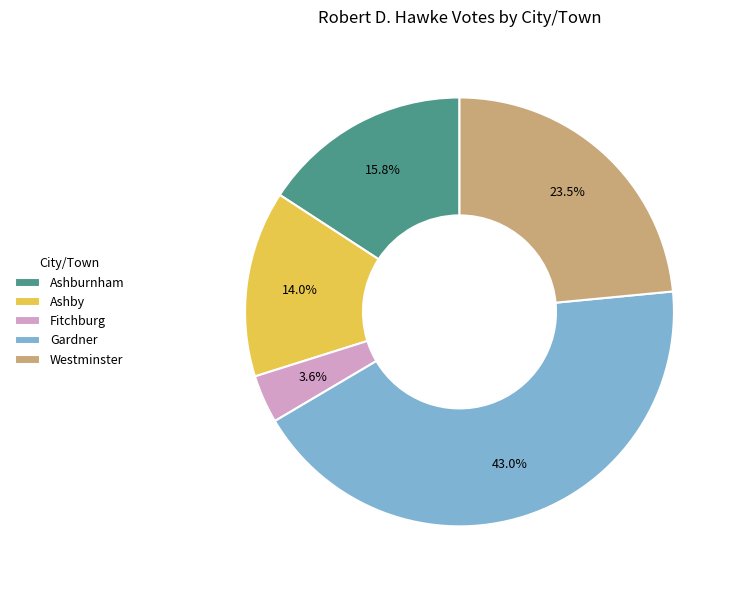

To the nearest percent, what percentage of the pie is Fitchburg?

4%